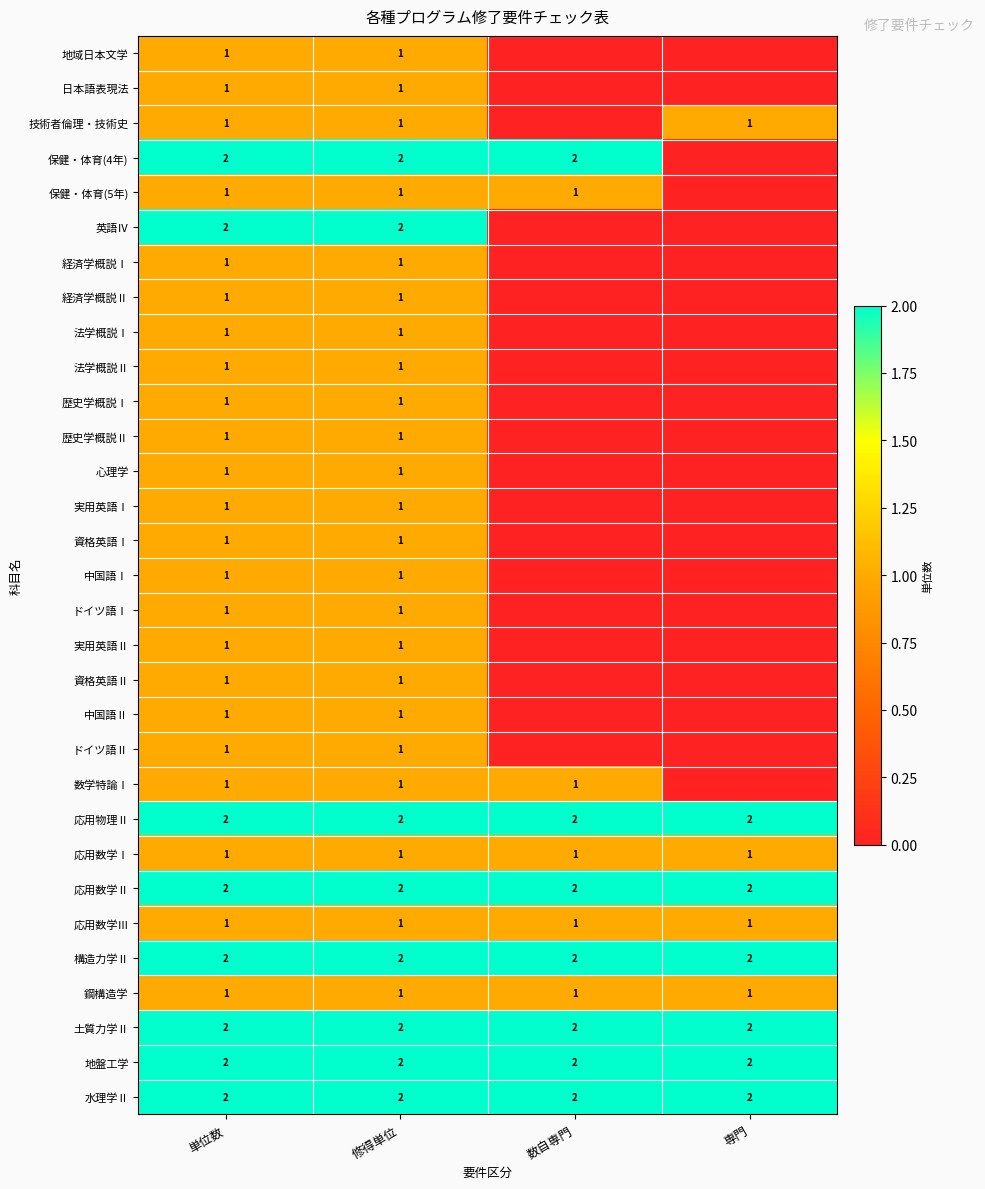

What is the total value across all series at 専門?

16